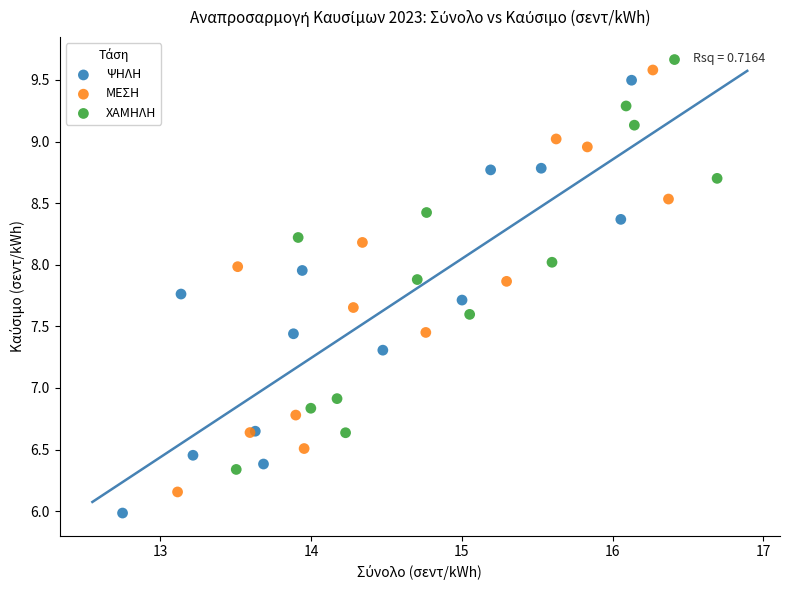

Which series has the widest spread of Y values?

ΨΗΛΗ